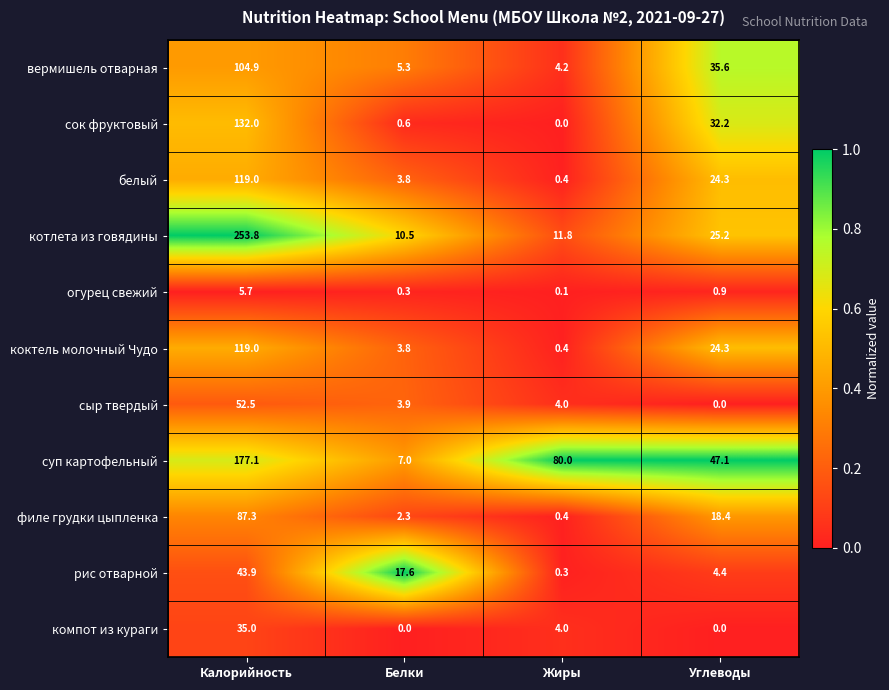

List the labels in order of рис отварной value, largest first.

Калорийность, Белки, Углеводы, Жиры